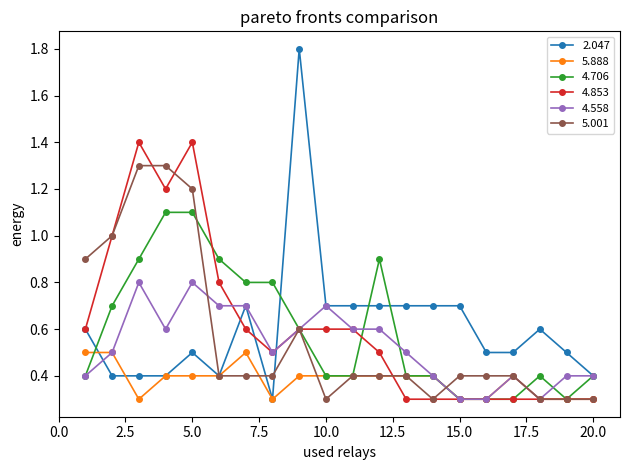

What is the greatest value displayed?

1.8